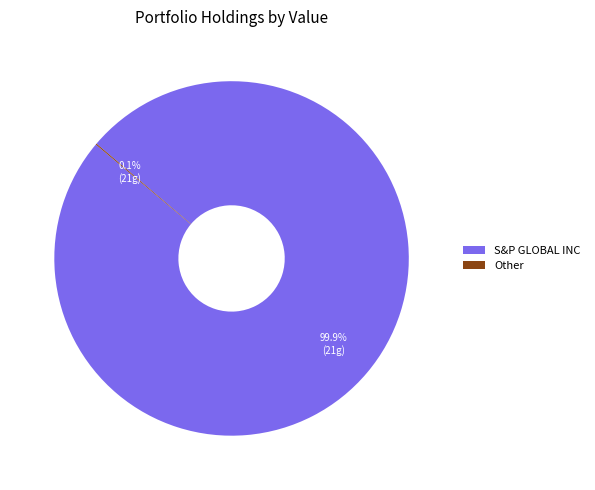

Does any single category account for the majority?

Yes